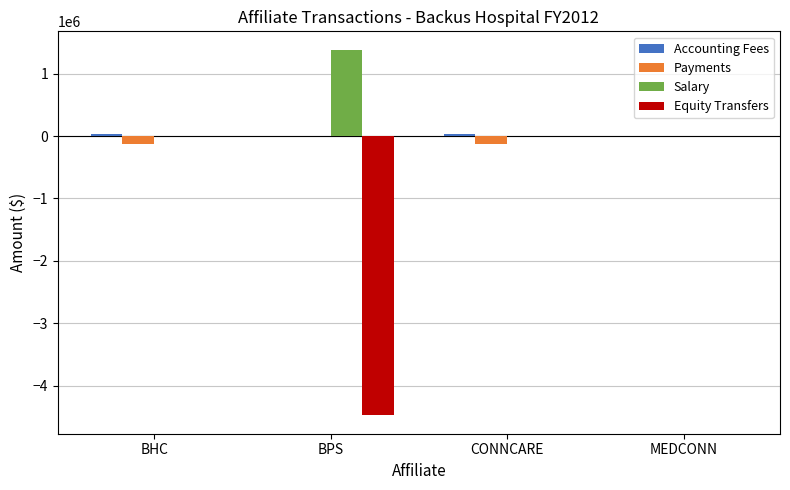

What value does the Equity Transfers series have at BPS, to the nearest 100?

-4474700